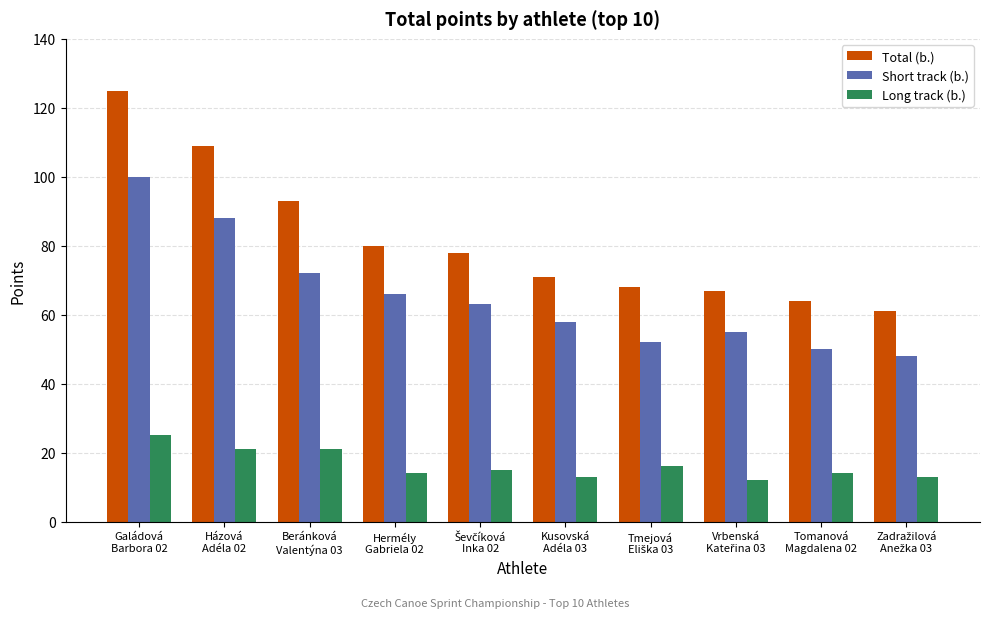

Which series has the largest total across all categories?

Total (b.)